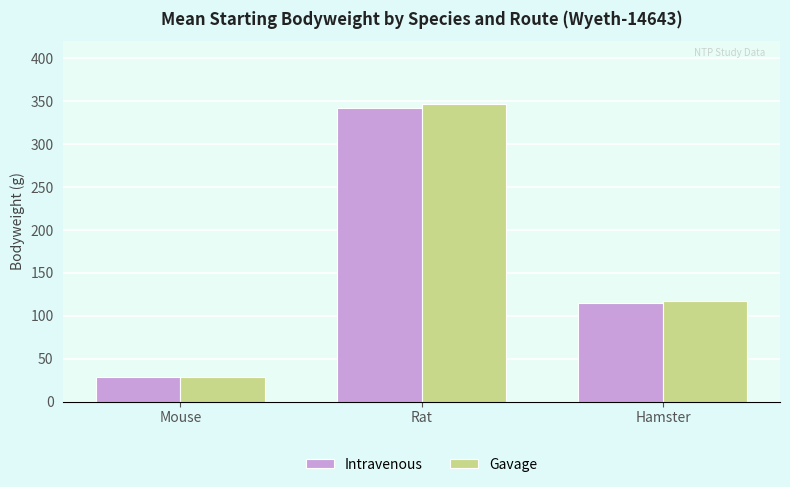

List the labels in order of Gavage value, smallest first.

Mouse, Hamster, Rat